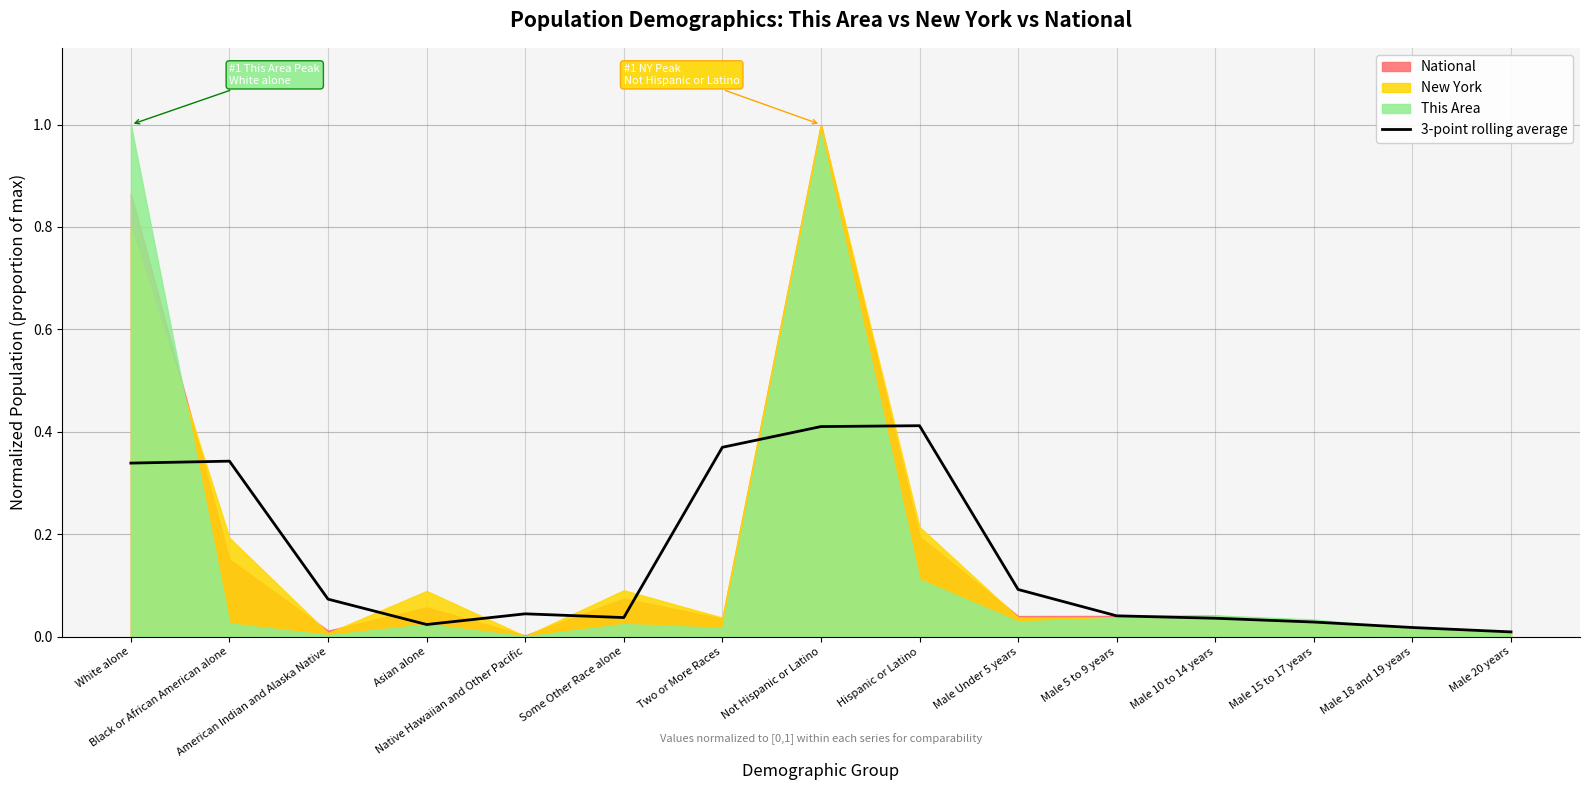

What is the difference between the second highest and second lowest values?

0.4